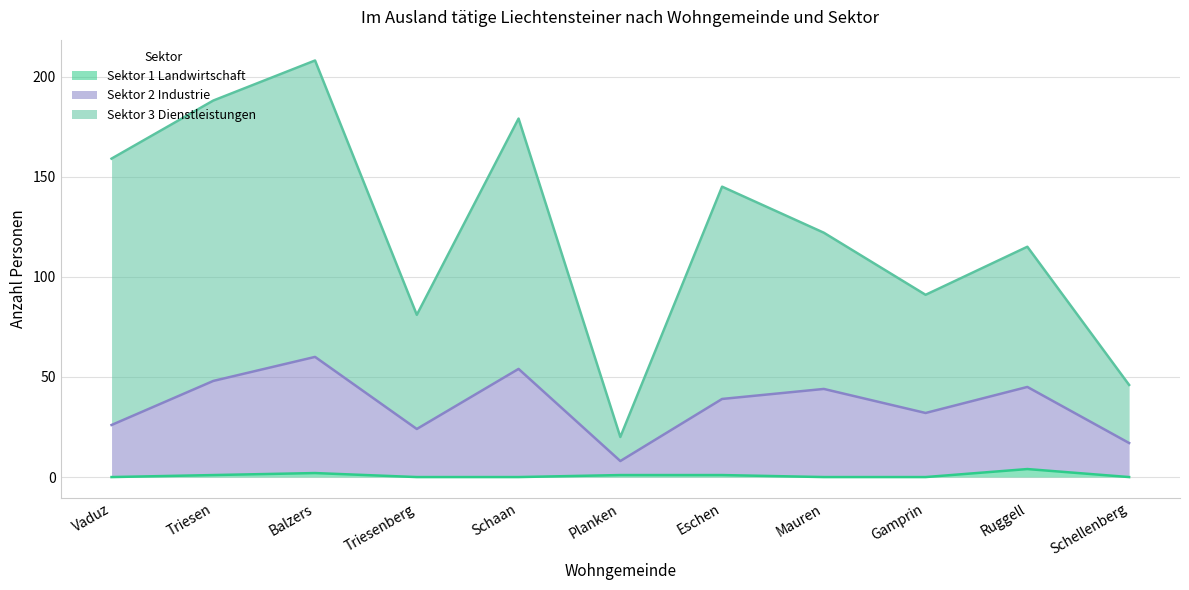

What is the spread (max minus min) of values at Planken?

19